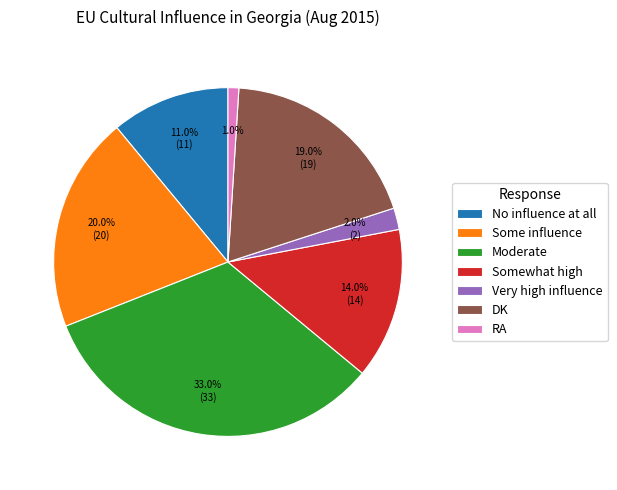

What is the smallest slice in the pie chart?

RA